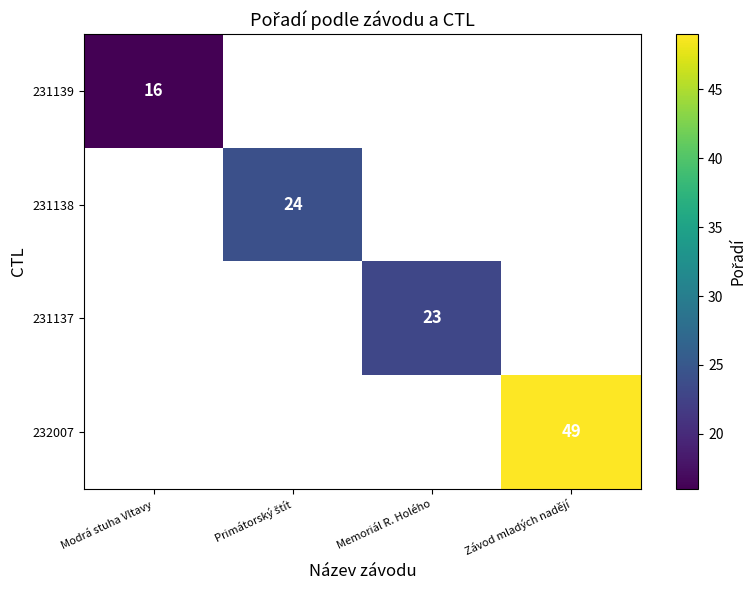

The 232007 series shows 49 at Závod mladých nadějí. True or false?

True